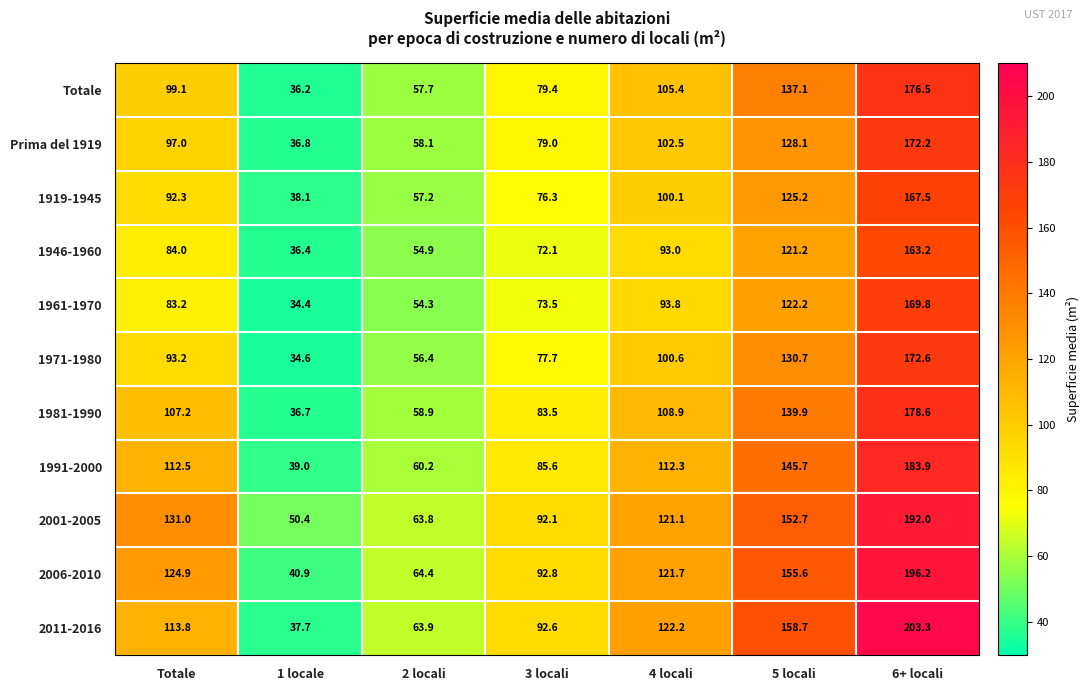

At which label does 2006-2010 first exceed 121?

Totale